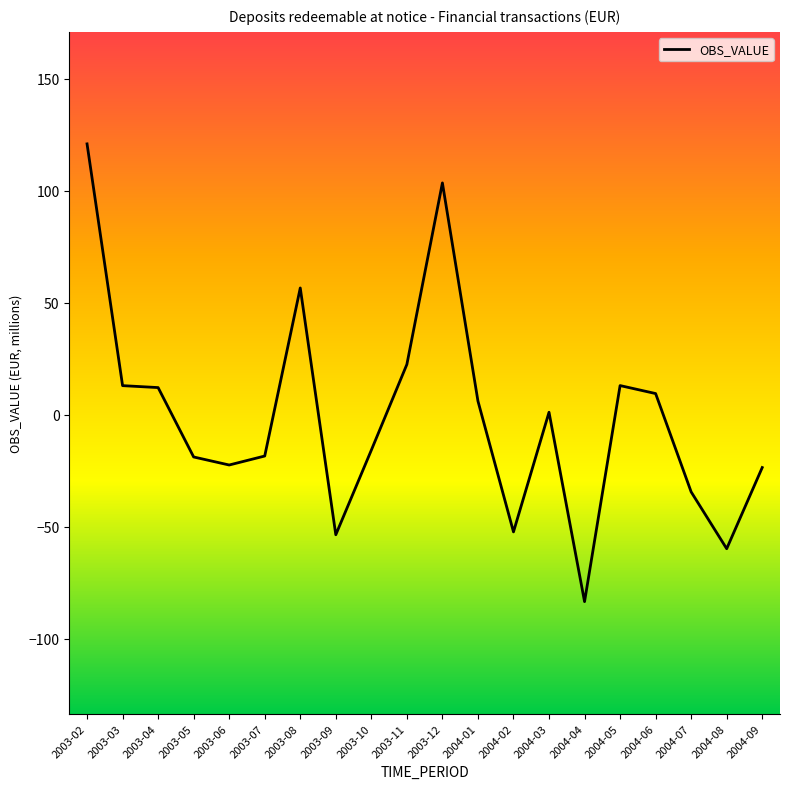

The chart shows a value of -73.8 at 2004-02. True or false?

False